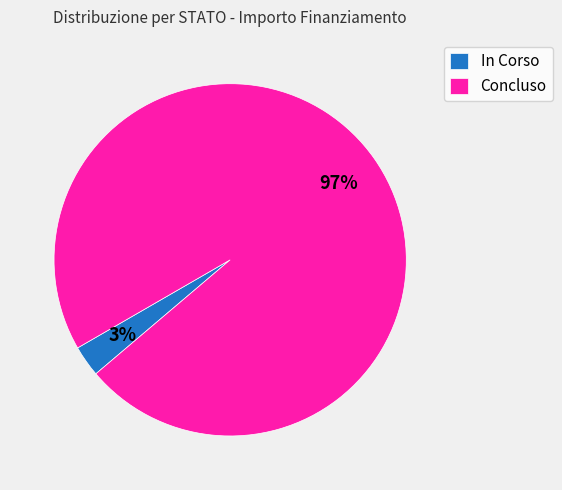

Which has a higher value, In Corso or Concluso?

Concluso